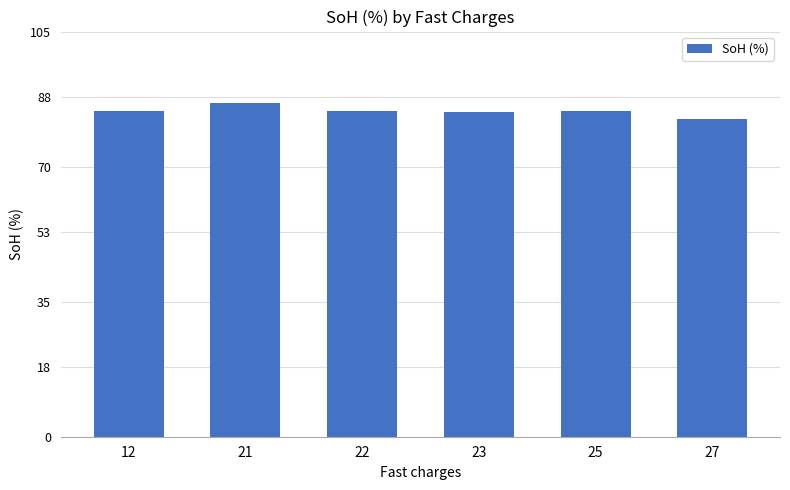

Approximately how many times larger is the value at 27 compared to 22?

1.0